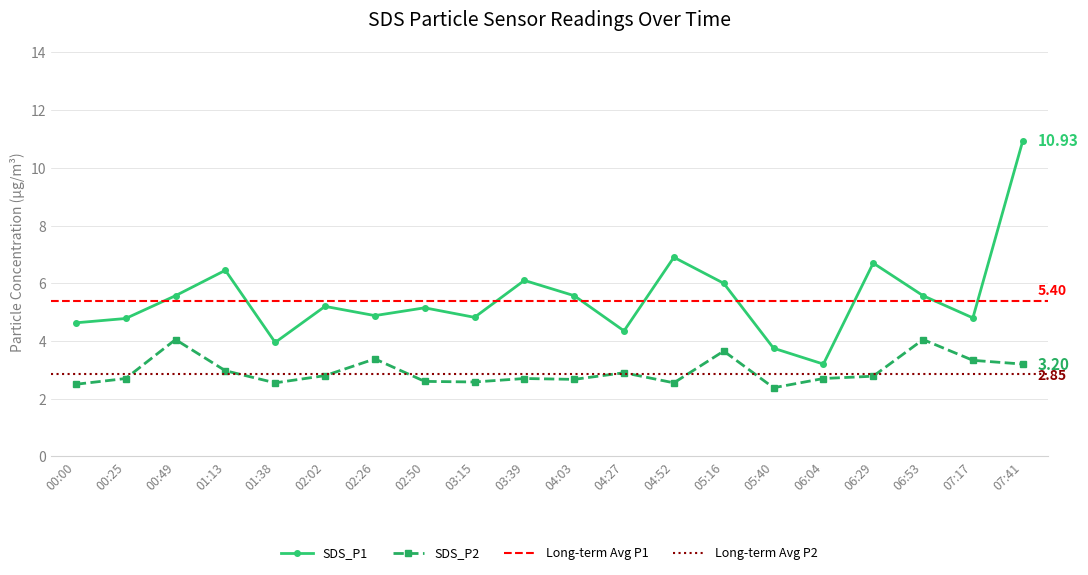

Reading left to right, extract all data points from this chart.

SDS_P1: 4.6	4.8	5.6	6.5	4.0	5.2	4.9	5.2	4.8	6.1	5.6	4.3	6.9	6.0	3.8	3.2	6.7	5.6	4.8	10.9
SDS_P2: 2.5	2.7	4.0	3.0	2.5	2.8	3.4	2.6	2.6	2.7	2.7	2.9	2.5	3.6	2.4	2.7	2.8	4.0	3.3	3.2